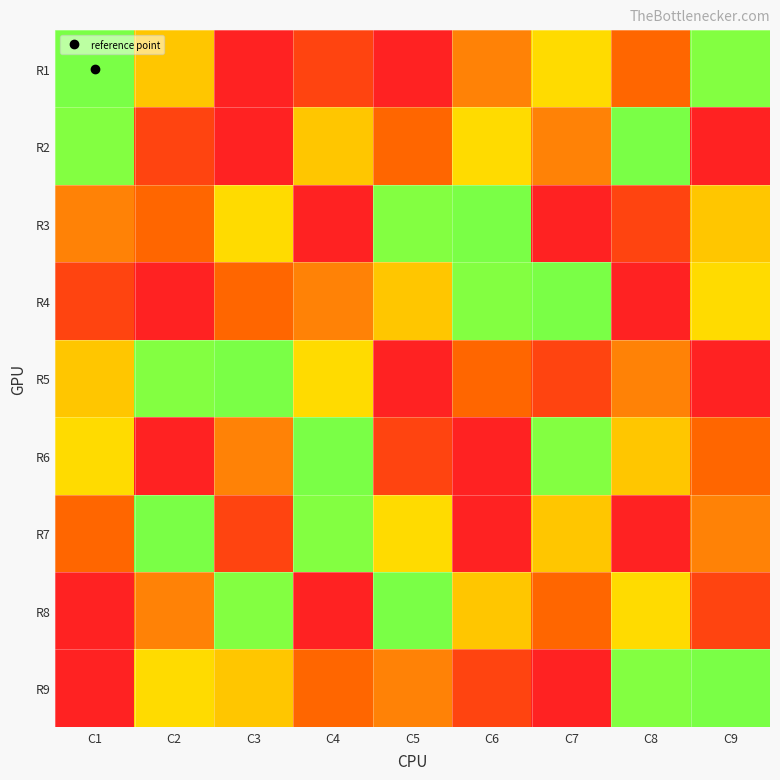

At how many categories does at least one series exceed 6?

9